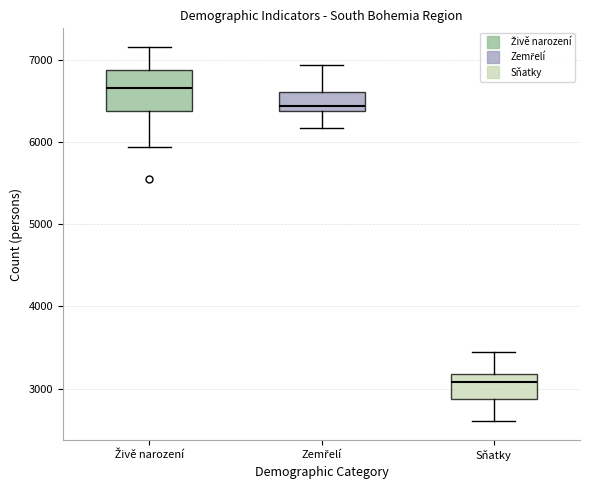

Which box has the highest median line?

Živě narození